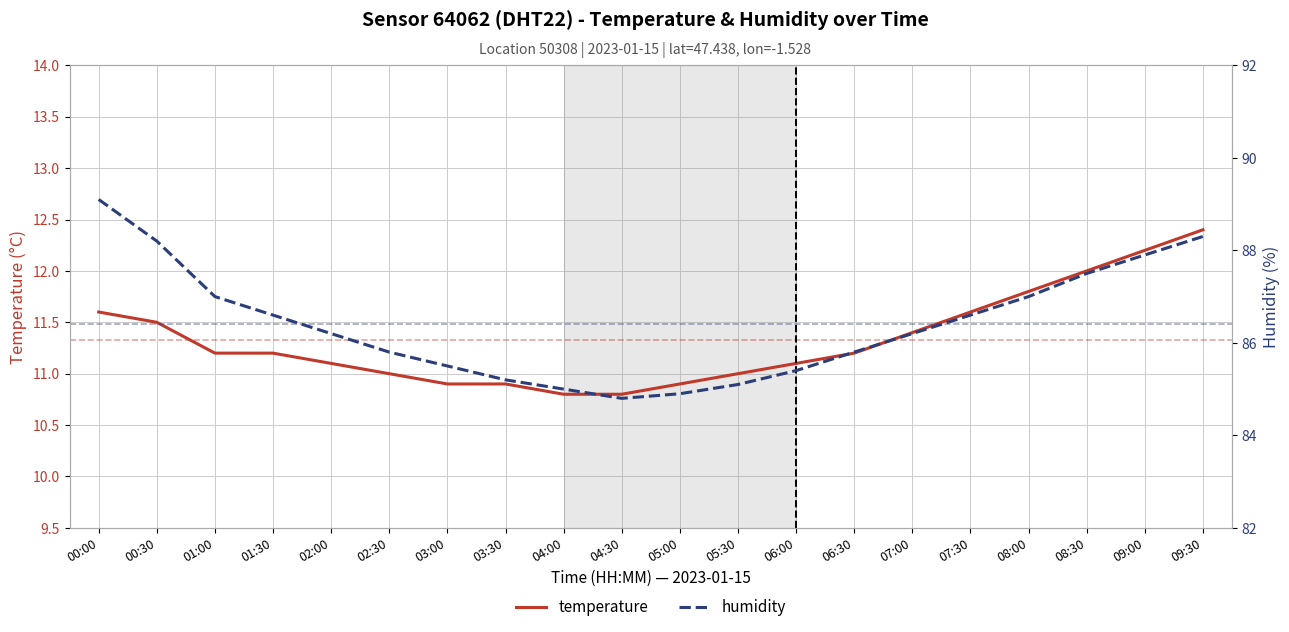

Reading left to right, what are all the values shown in this chart?

temperature: 00:00=11.6	00:30=11.5	01:00=11.2	01:30=11.2	02:00=11.1	02:30=11.0	03:00=10.9	03:30=10.9	04:00=10.8	04:30=10.8	05:00=10.9	05:30=11.0	06:00=11.1	06:30=11.2	07:00=11.4	07:30=11.6	08:00=11.8	08:30=12.0	09:00=12.2	09:30=12.4
humidity: 00:00=89.1	00:30=88.2	01:00=87.0	01:30=86.6	02:00=86.2	02:30=85.8	03:00=85.5	03:30=85.2	04:00=85.0	04:30=84.8	05:00=84.9	05:30=85.1	06:00=85.4	06:30=85.8	07:00=86.2	07:30=86.6	08:00=87.0	08:30=87.5	09:00=87.9	09:30=88.3